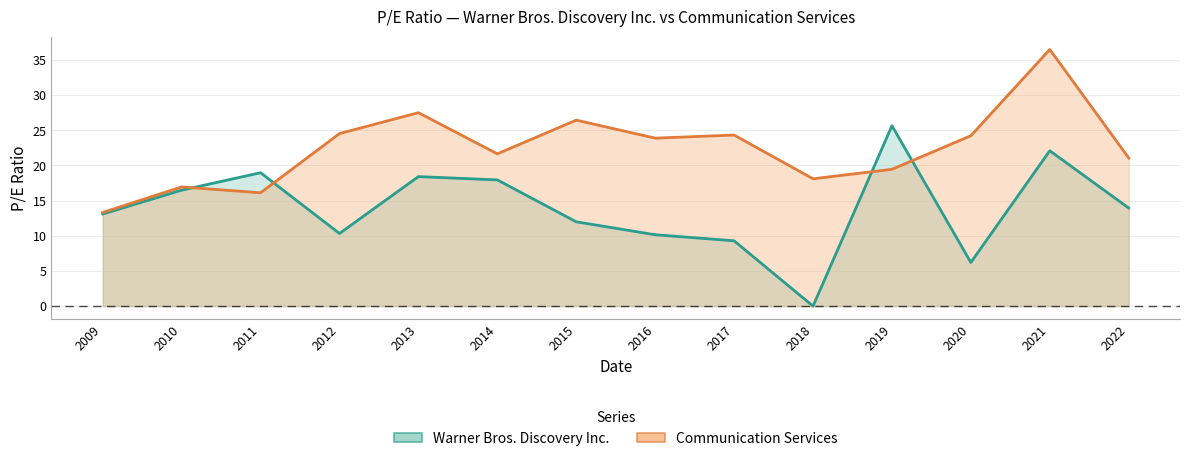

The Warner Bros. Discovery Inc. series shows 9.3 at 2017. True or false?

True